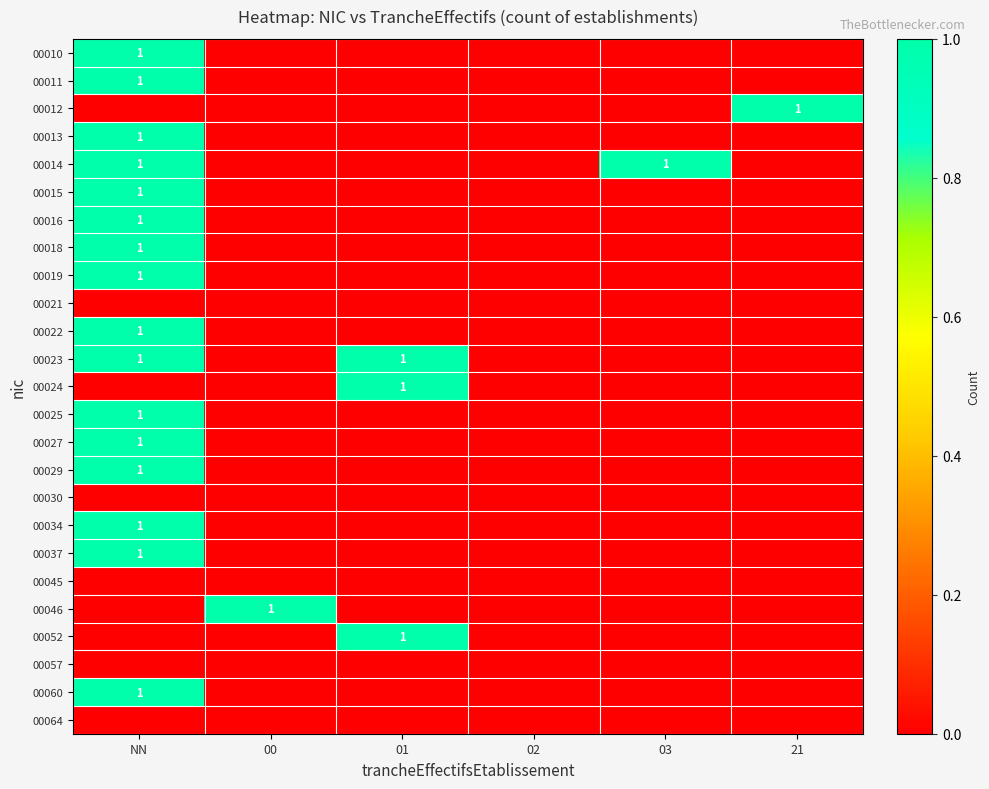

At which category does the chart reach its peak across all series?

NN